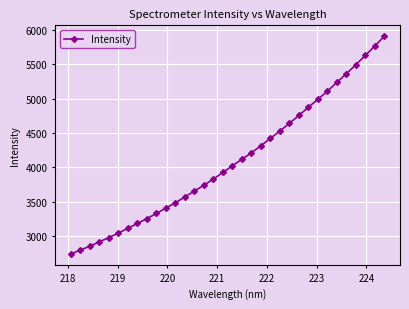

What is the value of the 22nd point from the left?

4424.0